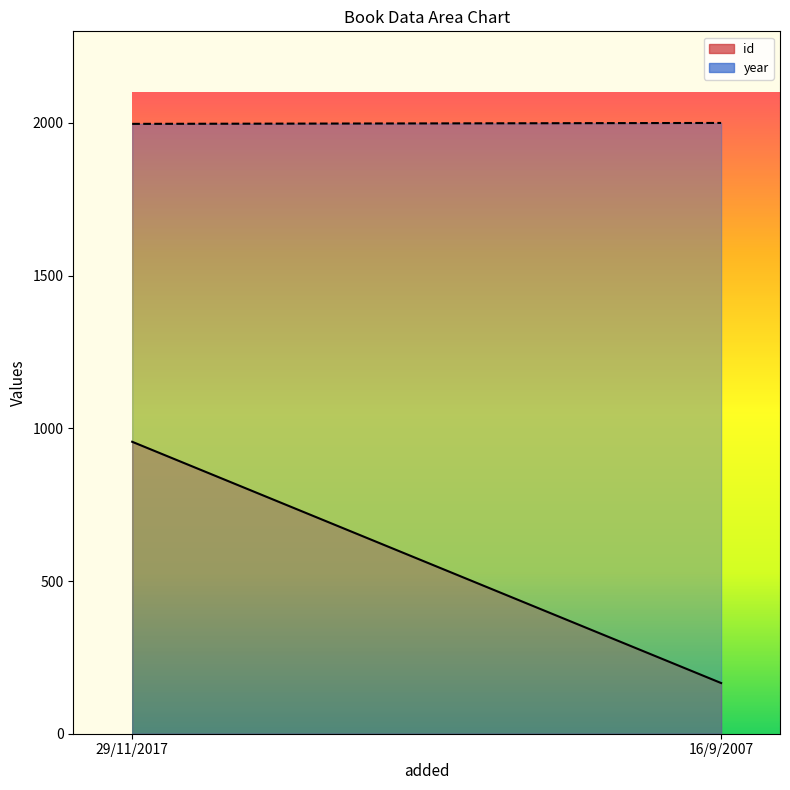

Which series has the largest range (max minus min)?

id